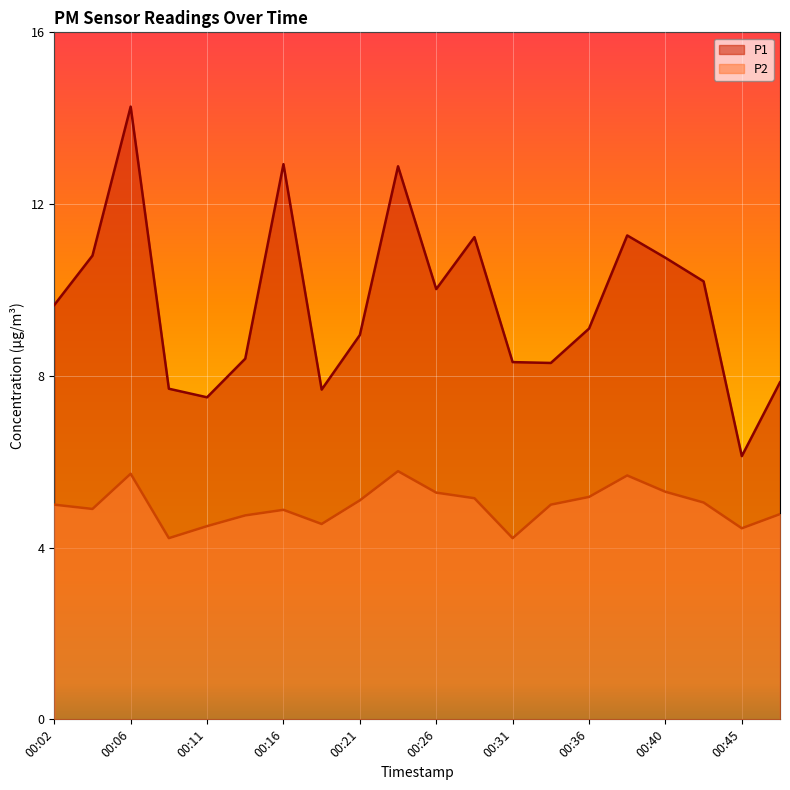

What is the difference between the maximum and second lowest values in the P1 series?

6.8